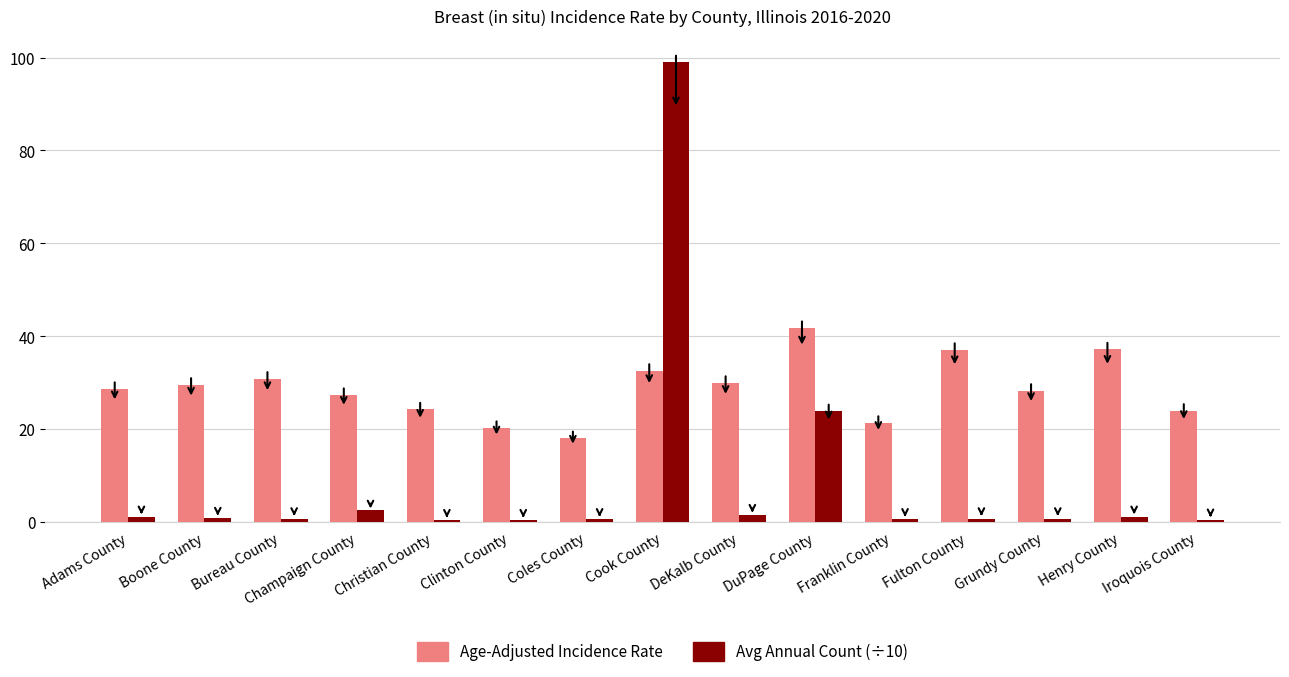

What are all the series names shown in the legend?

Age-Adjusted Incidence Rate, Avg Annual Count (÷10)